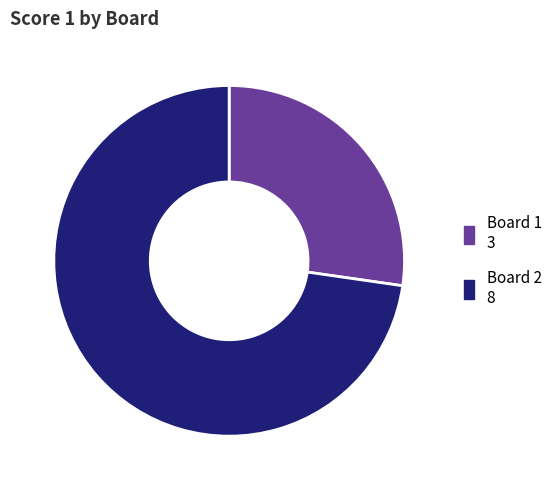

Is there any slice that represents more than half of the pie?

Yes